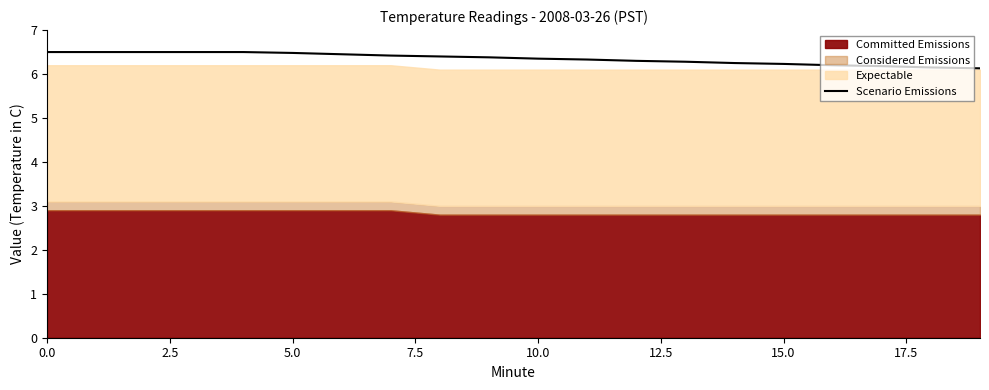

What is the label of the 14th point from the left?

13